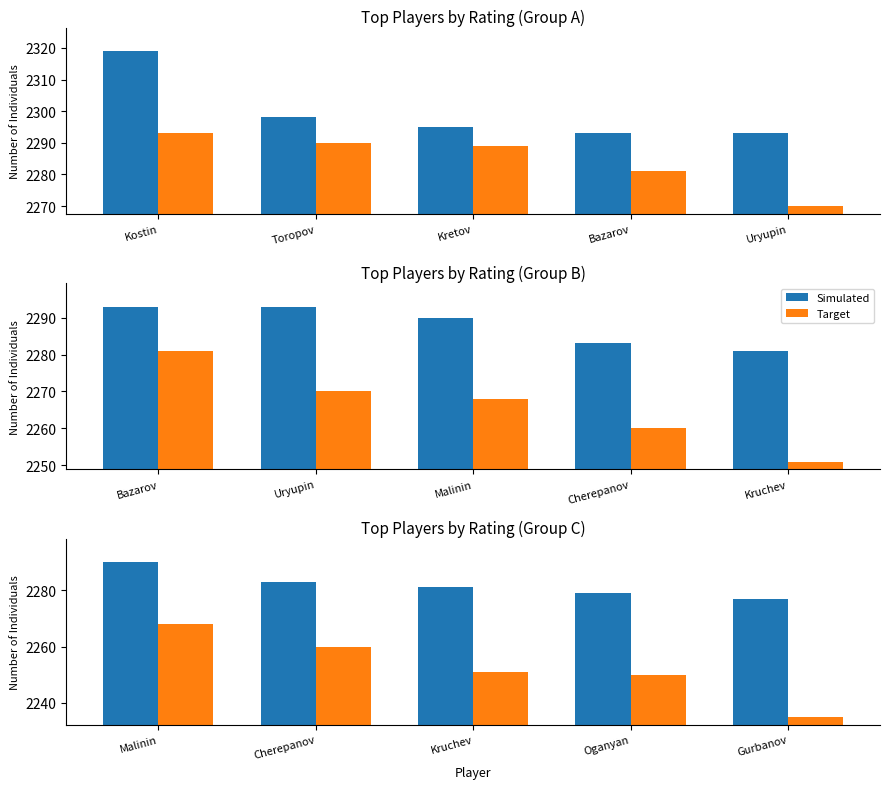

How many data points in Simulated are less than 2281?

2